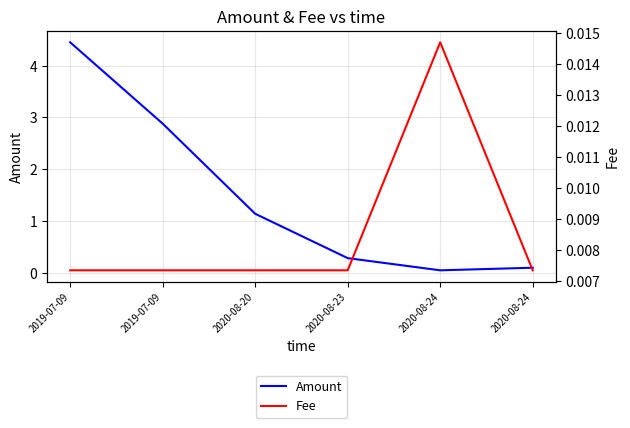

True or false: Amount and Fee cross at least once.

False